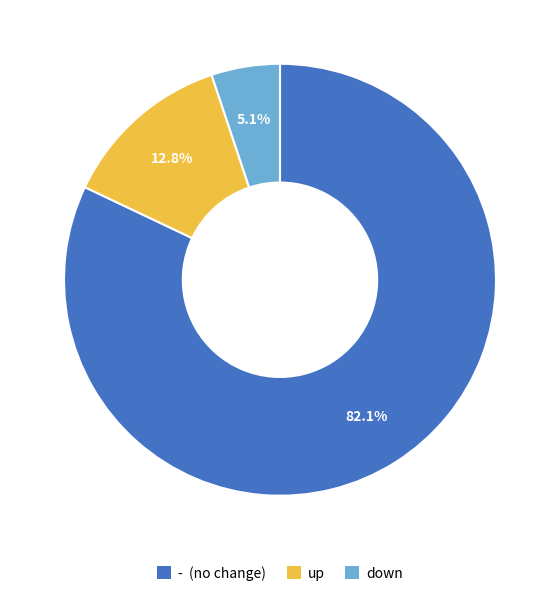

What is the ratio of the value at - (no change) to the value at up?

6.4